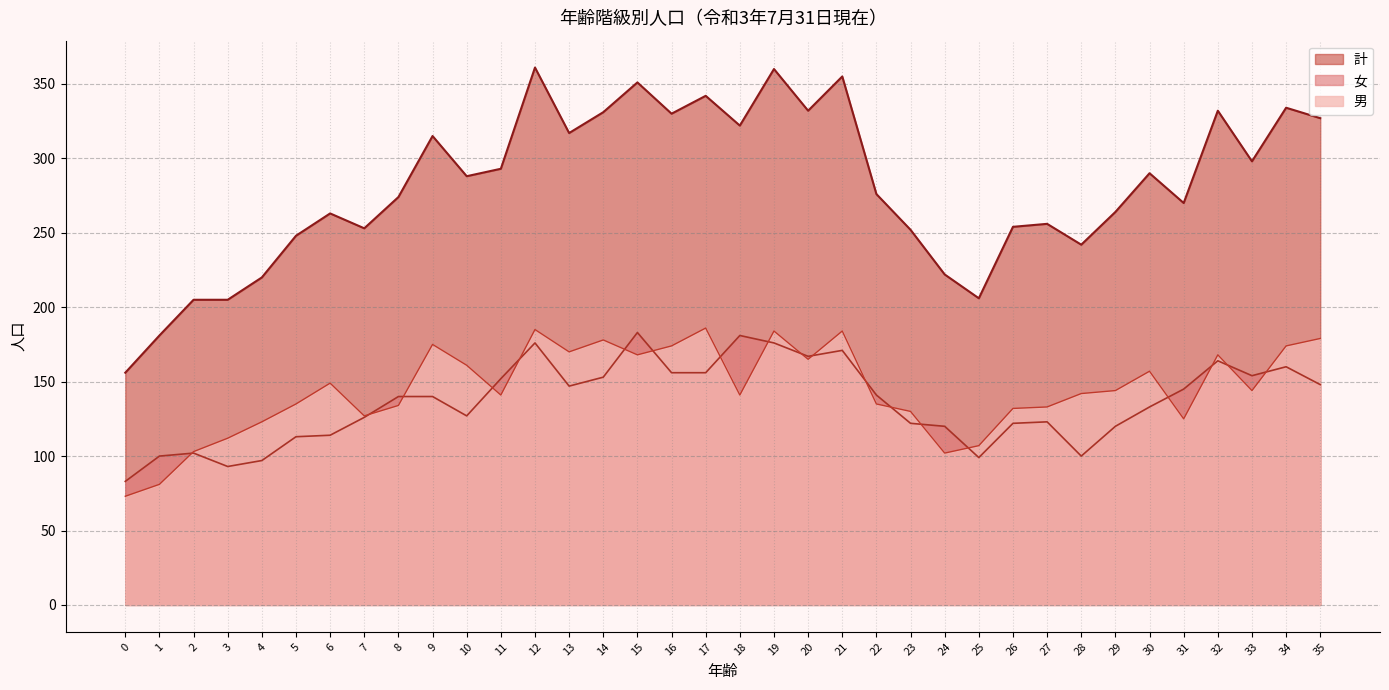

How many data points in 計 are less than 288?

18